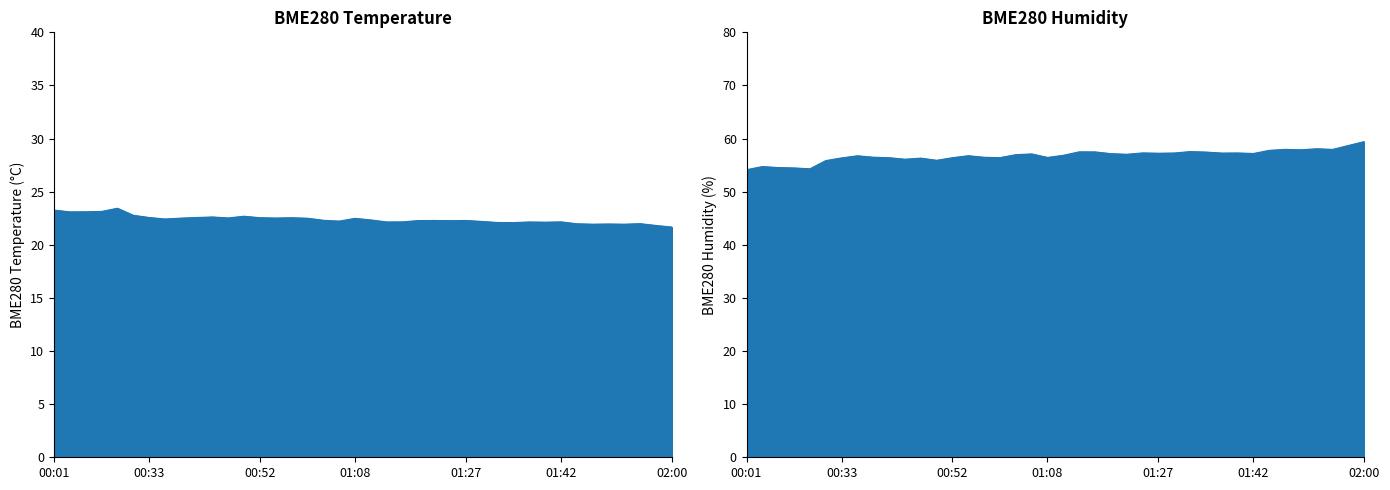

What is the value of the BME280_temperature point at the 21st from the left?

22.3